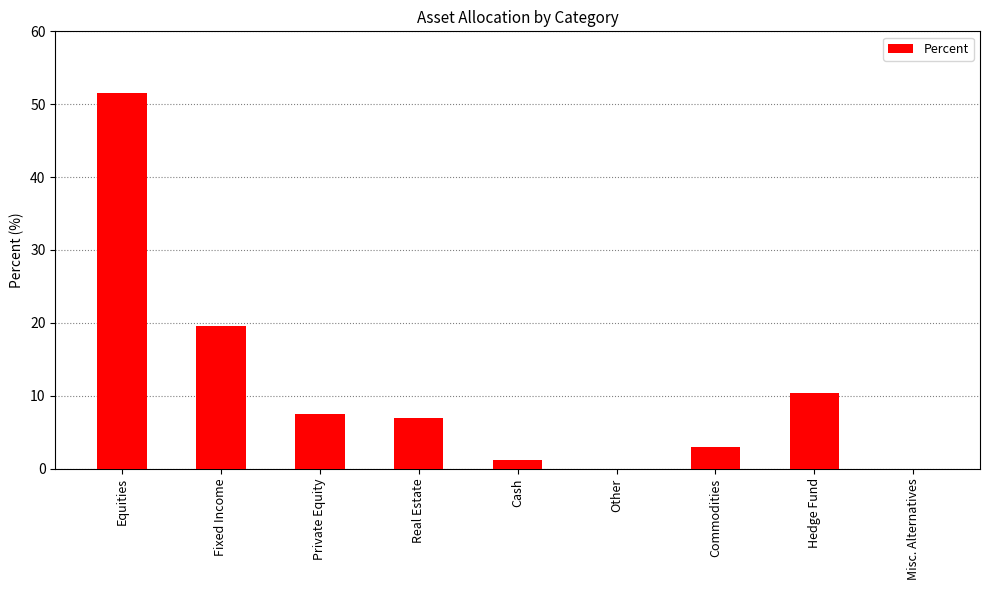

What is the sum of the values at Other and Cash?

1.2